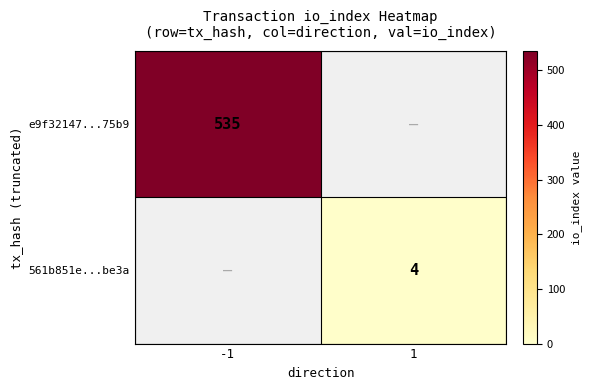

The e9f32147...75b9 series shows 535 at -1. True or false?

True